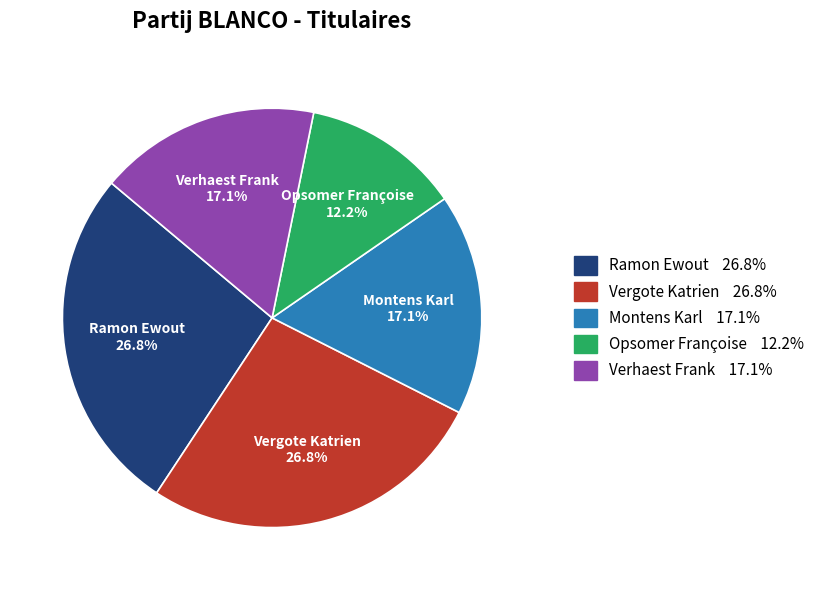

Which has a higher value, Montens Karl or Vergote Katrien?

Vergote Katrien